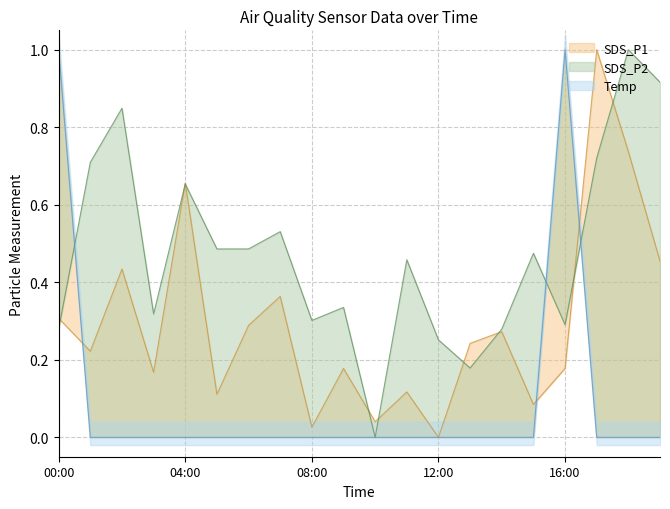

At which label does SDS_P1 reach its minimum?

12:00